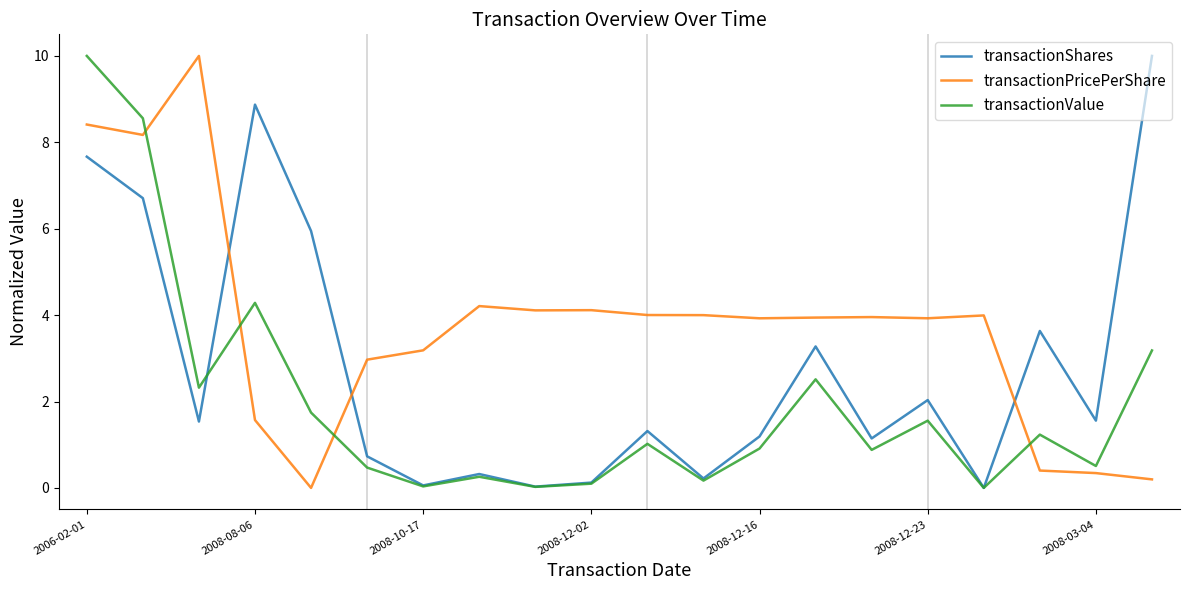

List the series in order of their overall mean, lowest first.

transactionValue, transactionShares, transactionPricePerShare